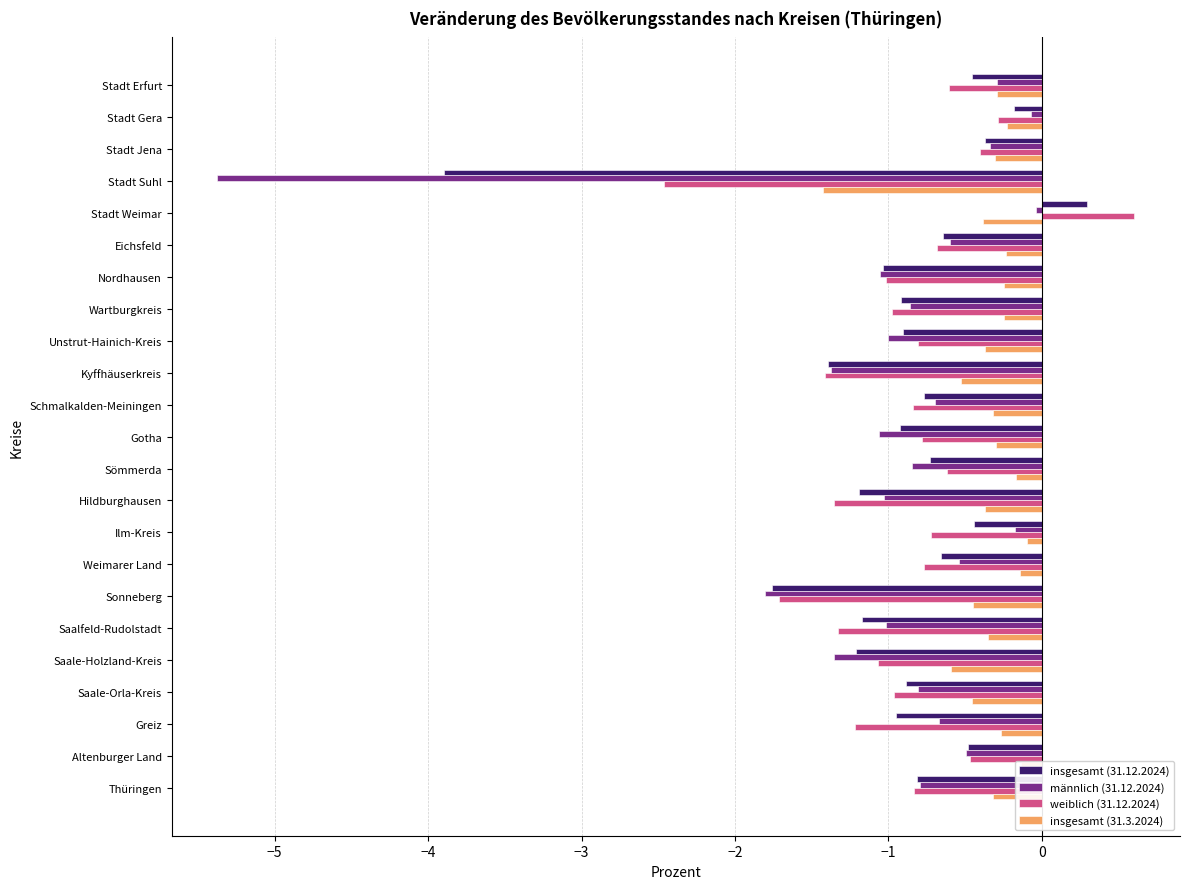

Count the number of categories in the chart.

23